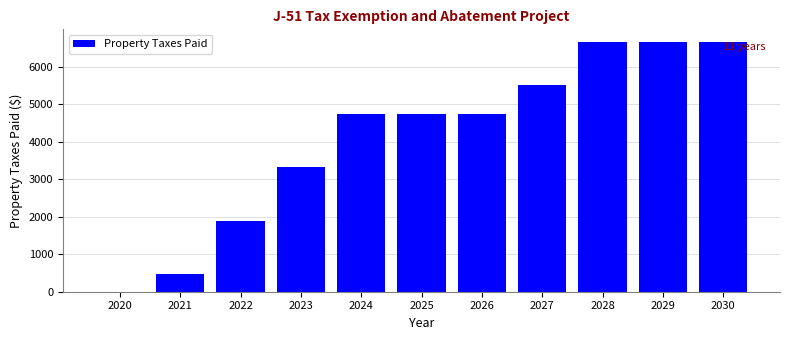

Reading left to right, list all the values displayed in this chart.

2020=0.0	2021=467.2	2022=1893.3	2023=3319.5	2024=4745.7	2025=4745.7	2026=4745.7	2027=5504.9	2028=6657.5	2029=6657.5	2030=6657.5